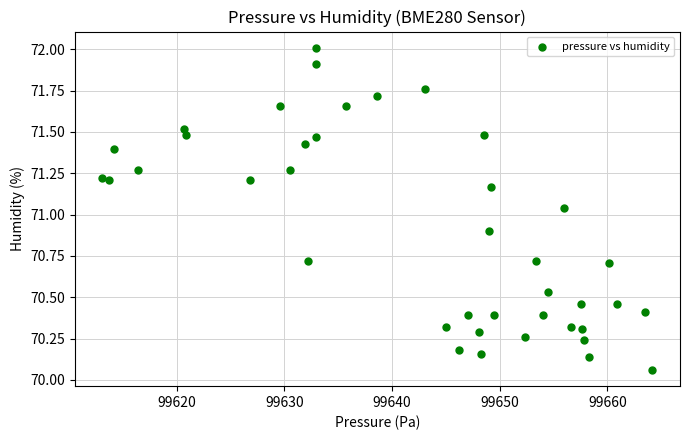

What is the range of X values (max minus min)?

51.1